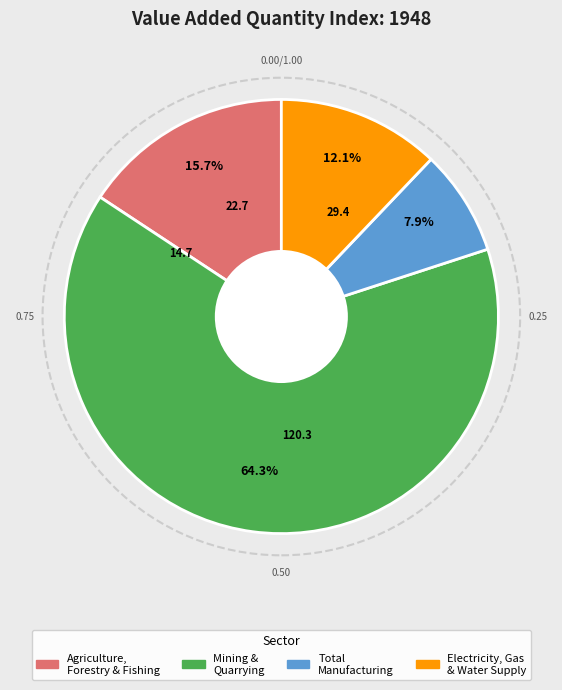

What is the ratio of the value at Electricity, Gas & Water Supply to the value at Agriculture, Forestry & Fishing?

0.8